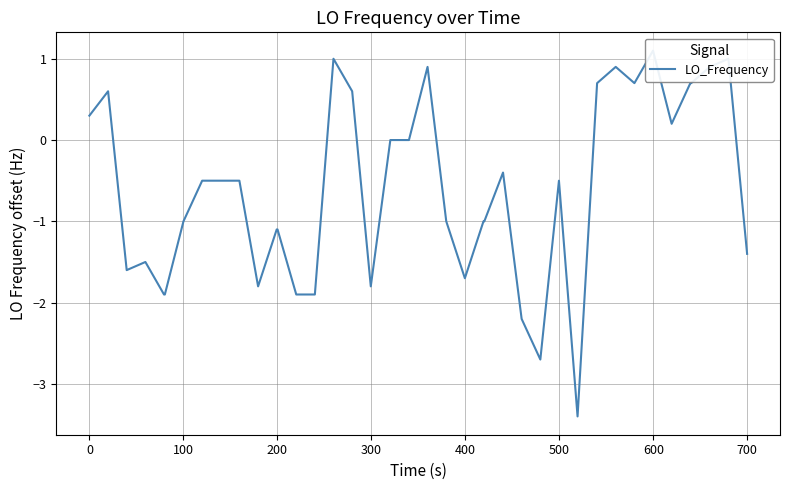

True or false: the data has more than 2 interior local peaks.

True